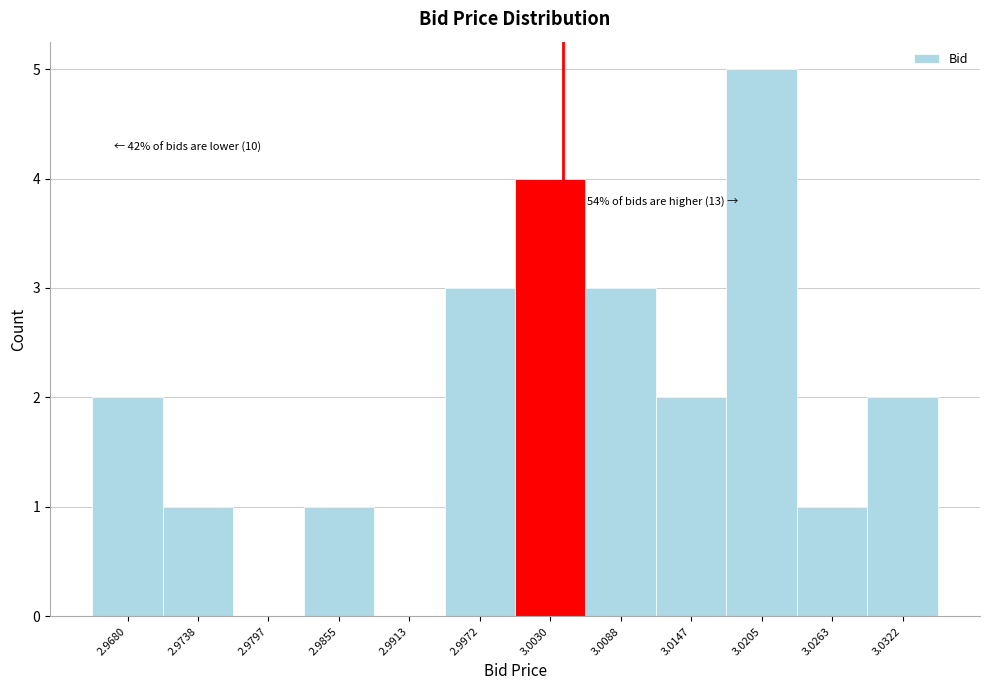

Reading left to right, extract all data points from this chart.

2.9680=2	2.9738=1	2.9797=0	2.9855=1	2.9913=0	2.9972=3	3.0030=4	3.0088=3	3.0147=2	3.0205=5	3.0263=1	3.0322=2